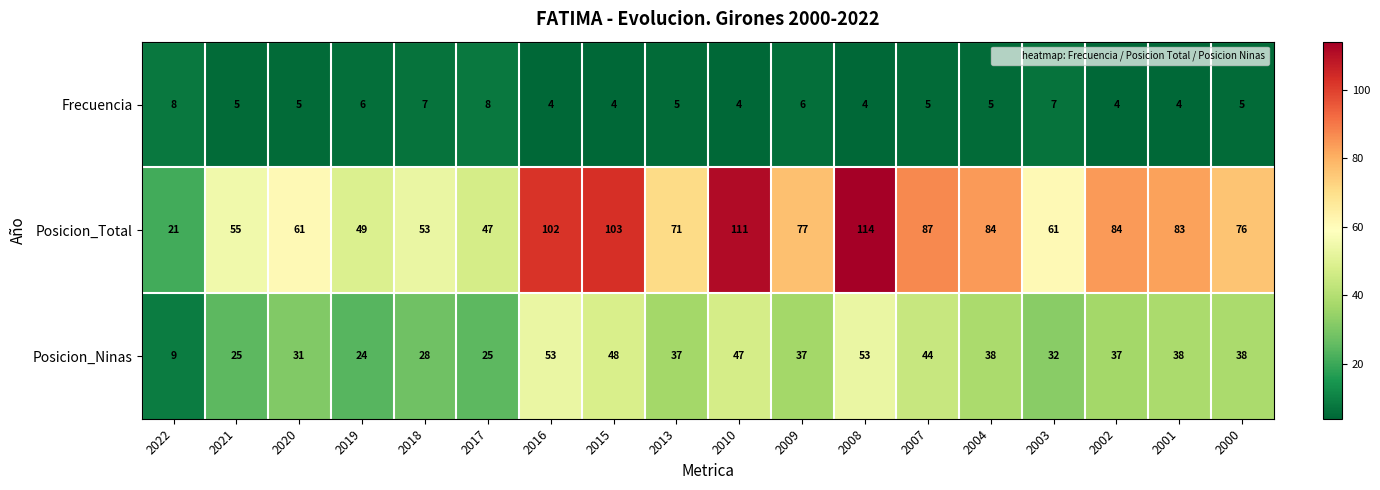

What is the spread (max minus min) of values at 2007?

82